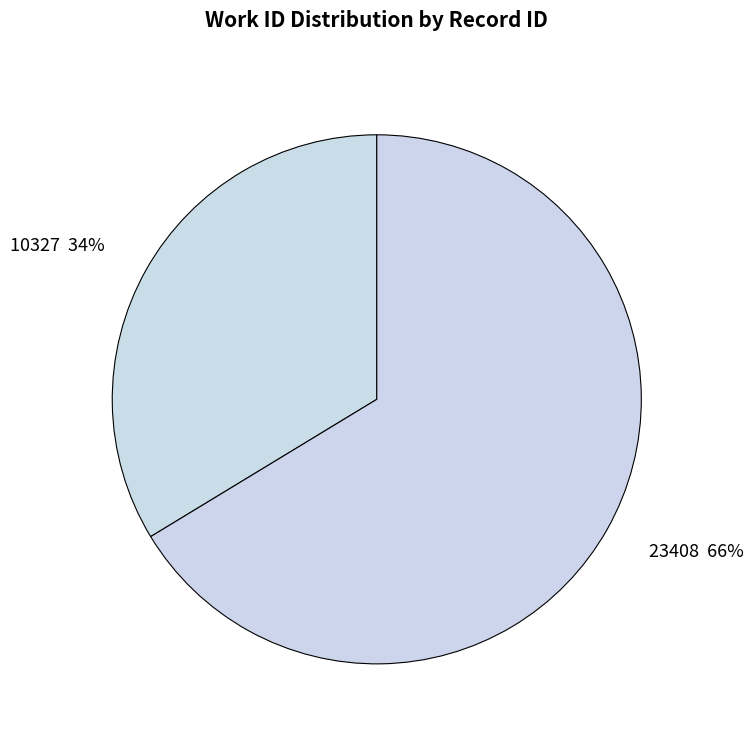

True or false: 23408 accounts for 66% of the total.

True